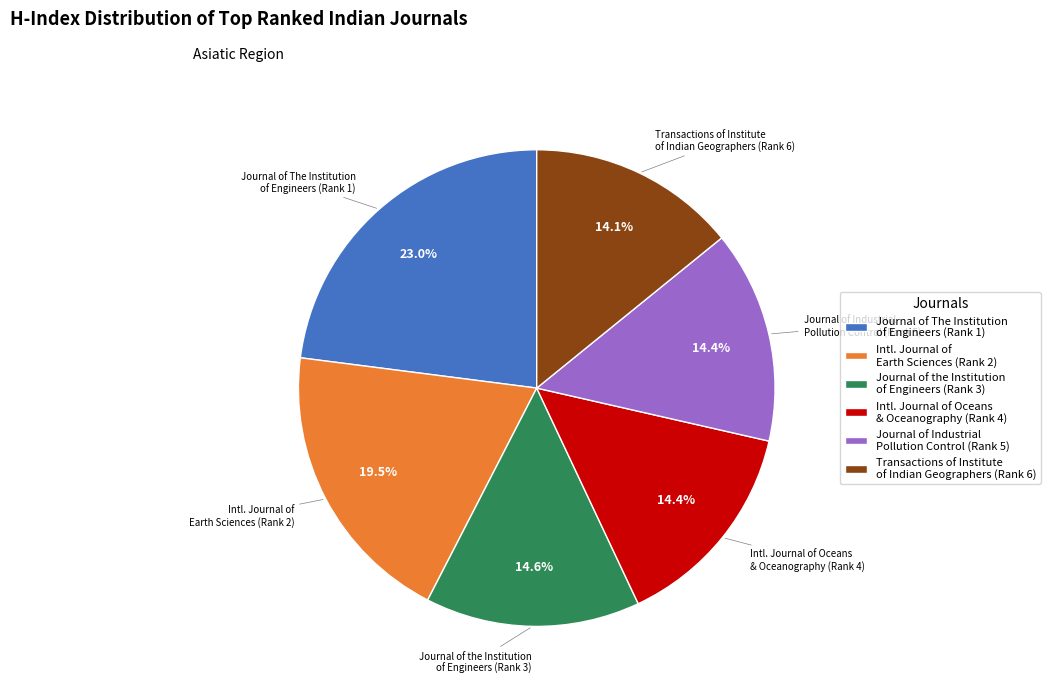

How many slices are in this pie chart?

6